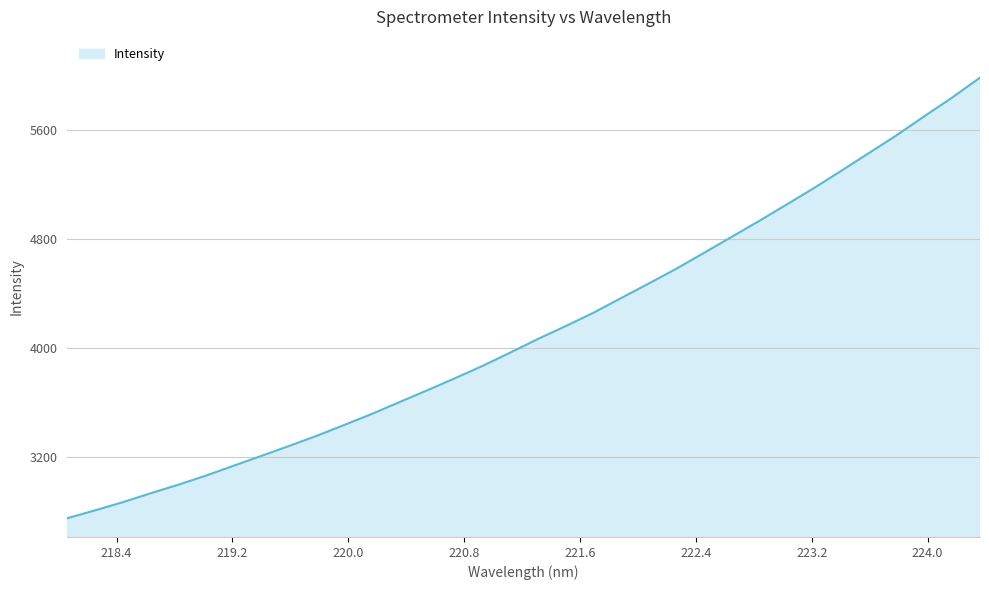

What is the smallest value displayed?

2750.0